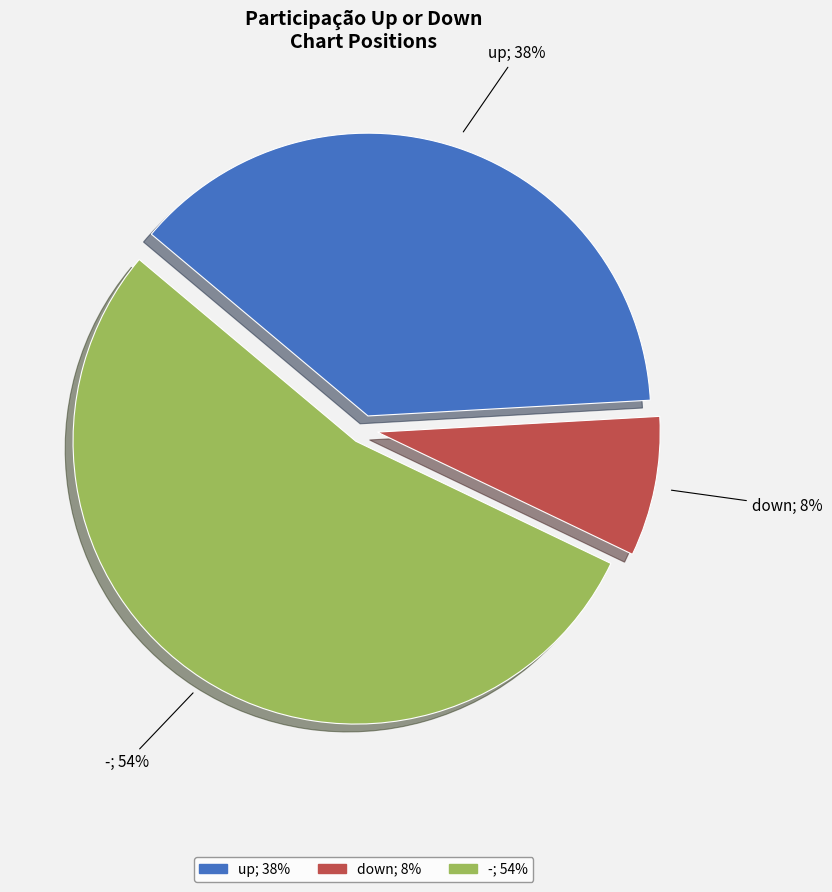

Do down and up together represent more than half of the pie?

No